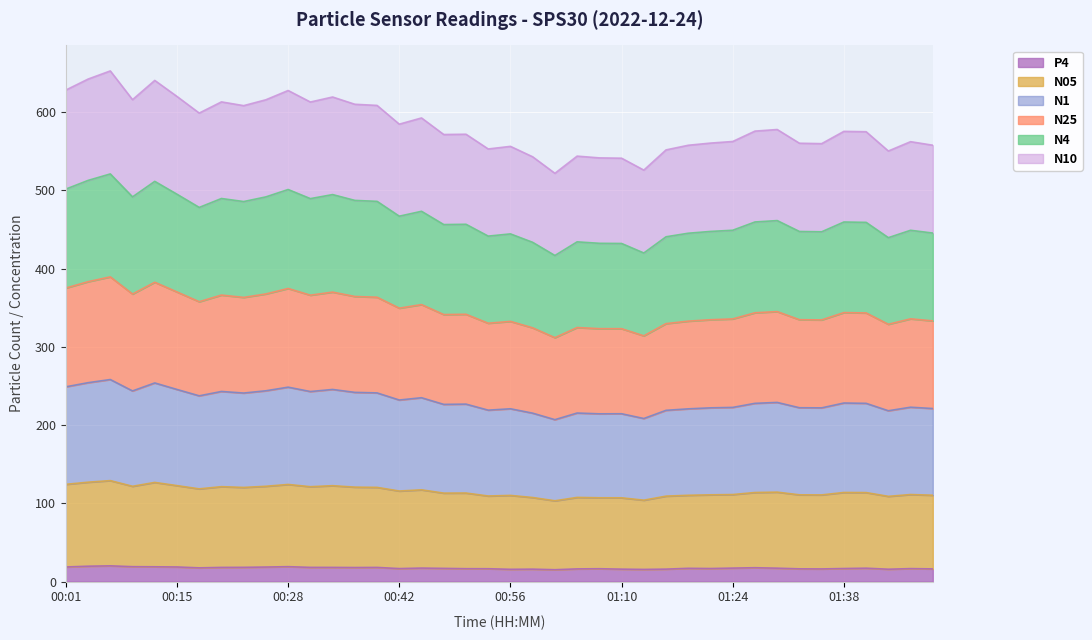

Which category has the lowest value in the N05 series?

01:02